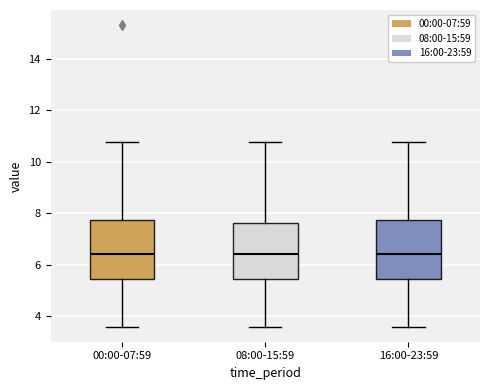

Where does the upper whisker of the box for 00:00-07:59 end on the y-axis? The values are not printed on the chart, so give them approximately, as read against the axis.

10.8